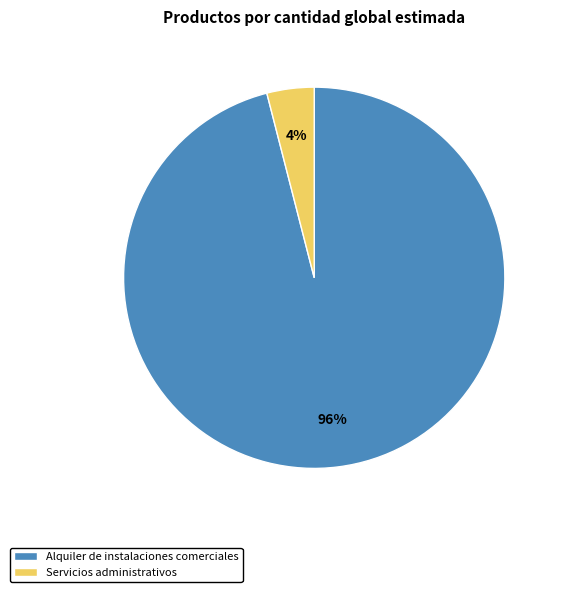

Combined, do Alquiler de instalaciones comerciales and Servicios administrativos account for over 50%?

Yes